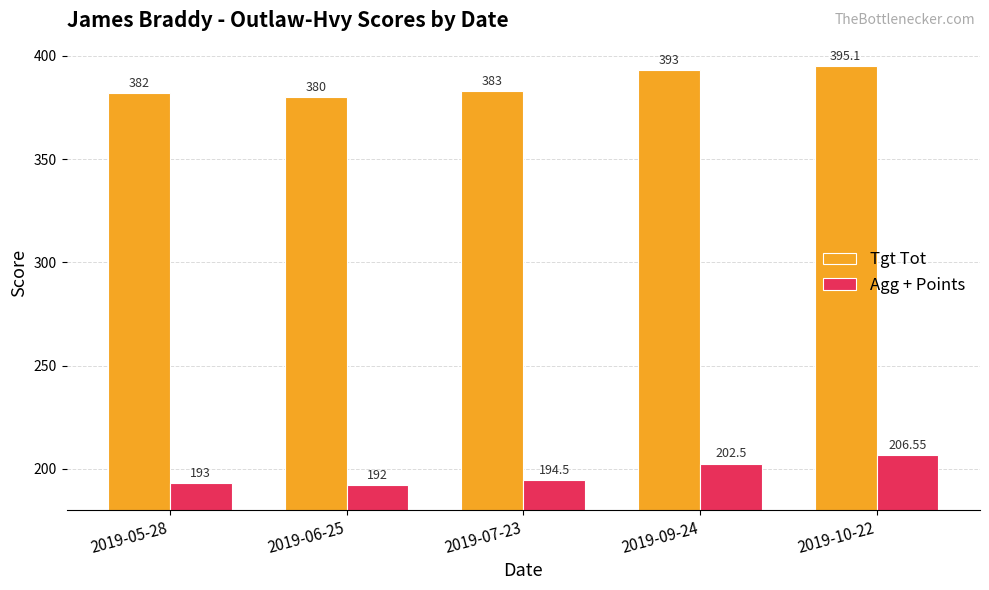

How many data points does each series have?

5